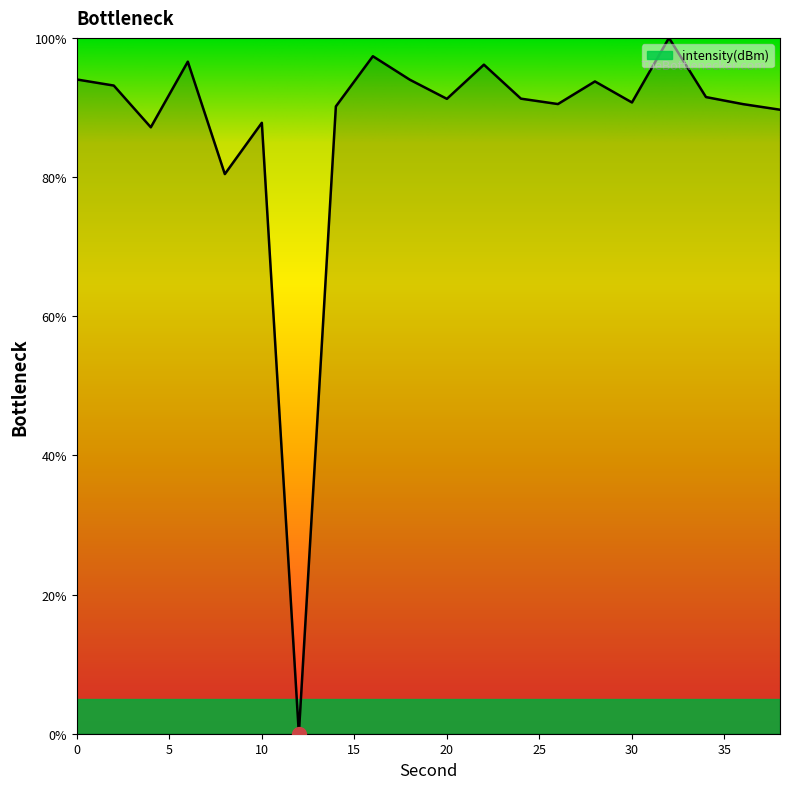

How many positive values are there?

19